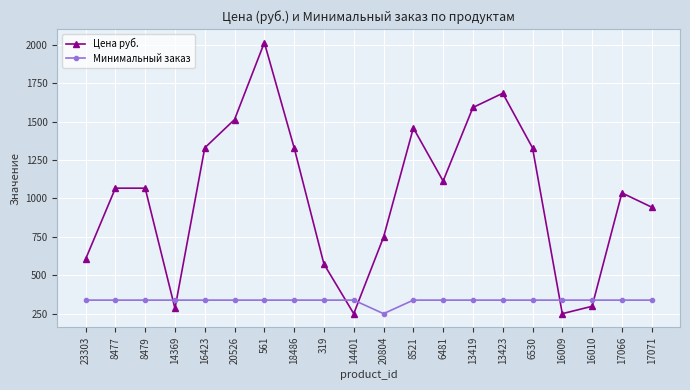

What is the sum of all Цена руб. values?

20469.6